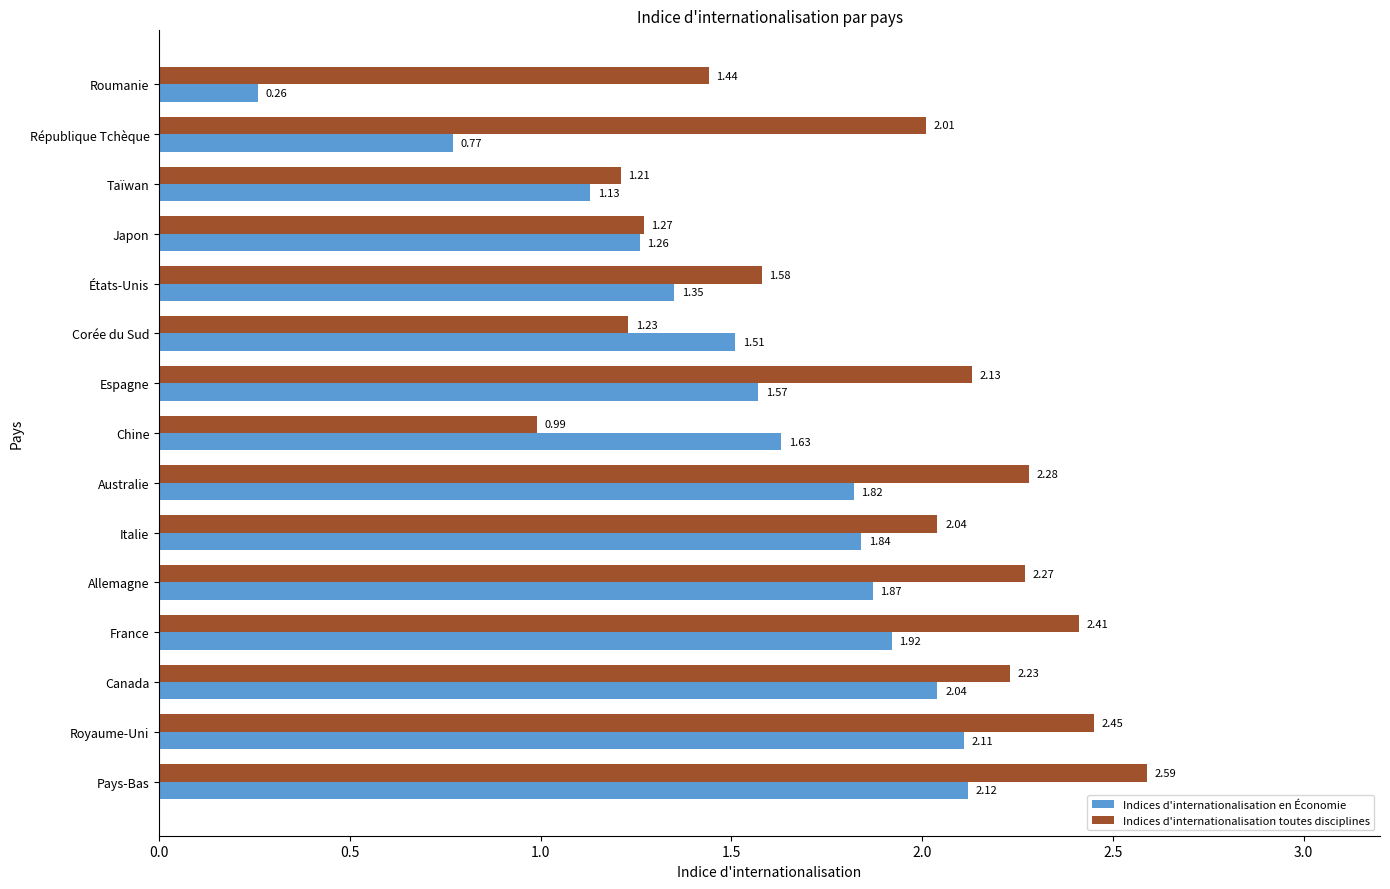

How many values in the Indices d'internationalisation en Économie series exceed 1?

13